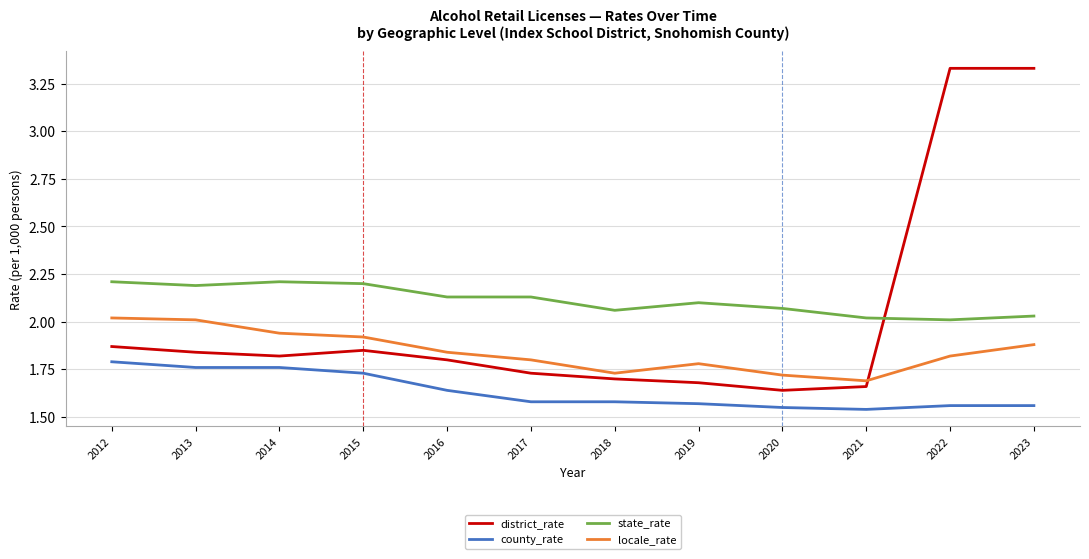

Is the value of district_rate at 2014 greater than the value of county_rate at 2014?

Yes